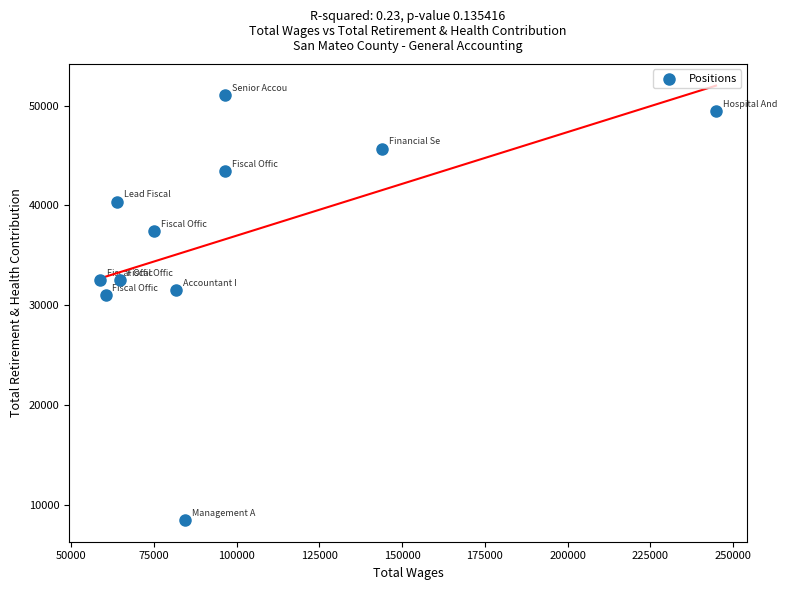

What Y value in the scatter plot is closest to 29760?

31024